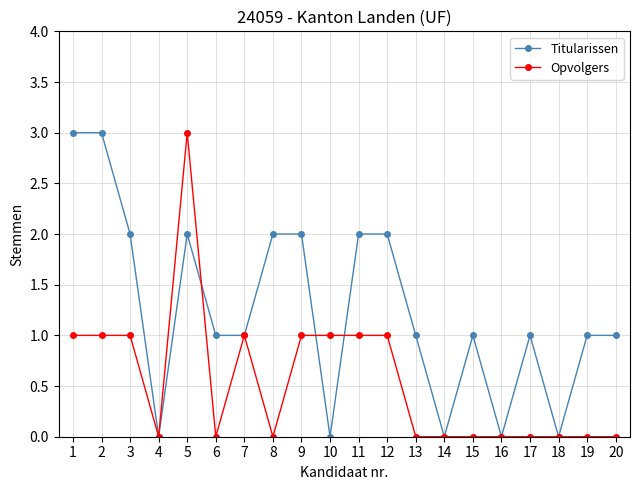

At which label does Opvolgers reach its peak?

5